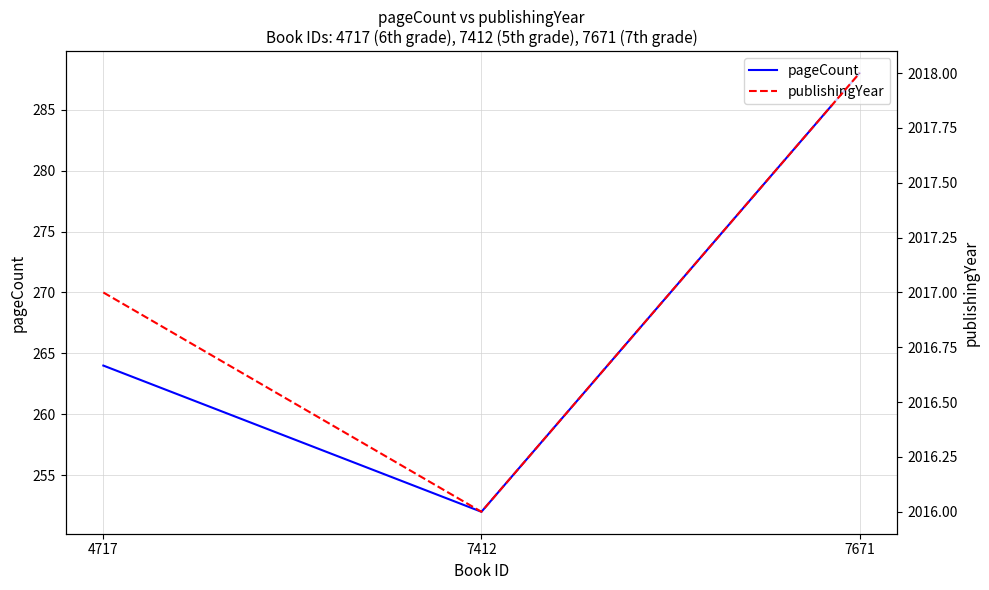

How many lines are shown in the chart?

2